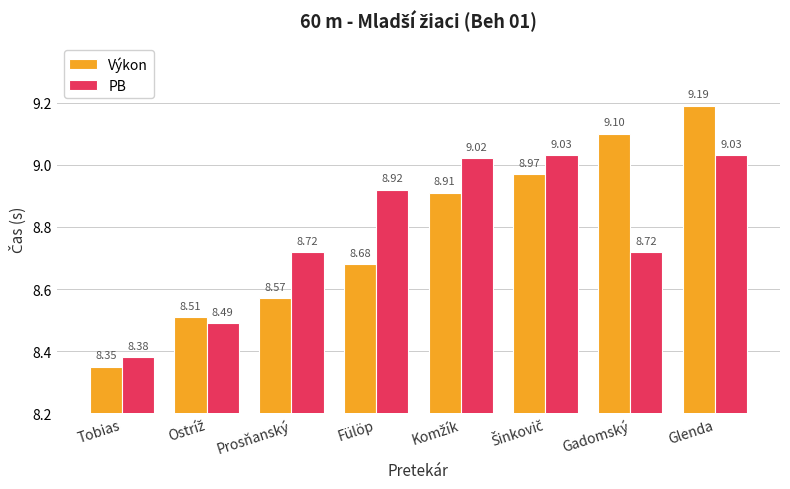

Rank the series by their maximum value, from lowest to highest.

PB, Výkon